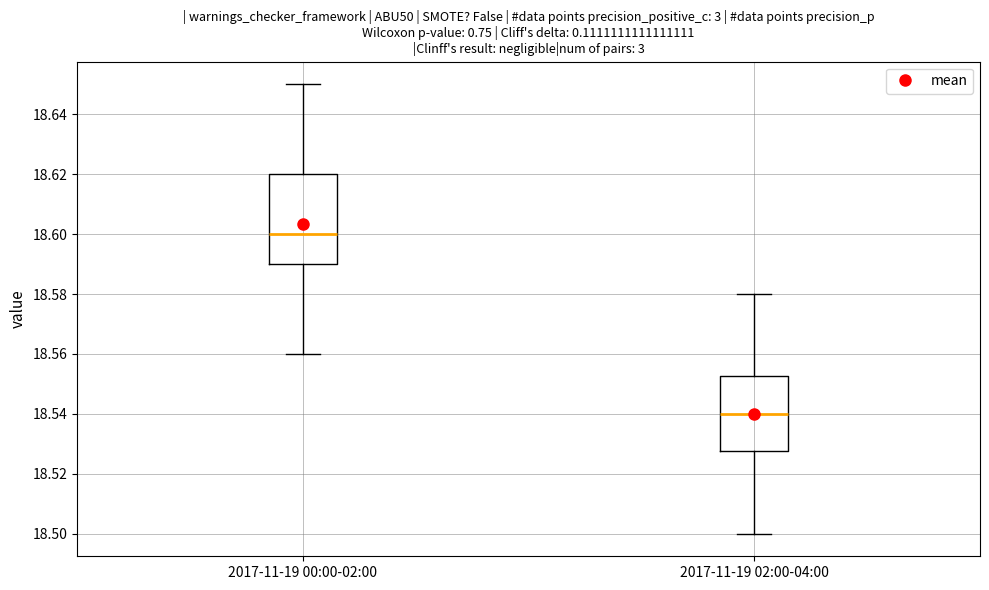

Which box has the lowest median line?

2017-11-19 02:00-04:00